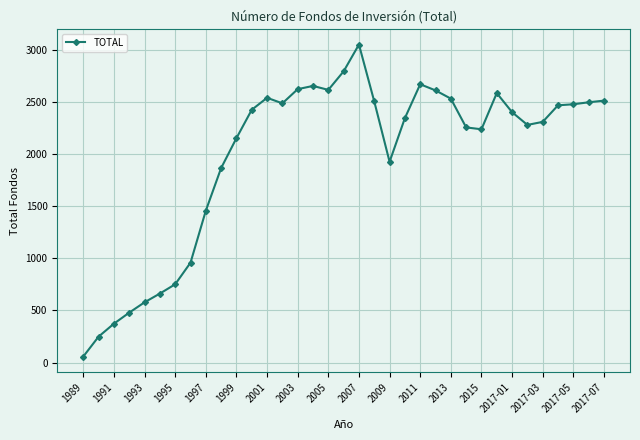

True or false: the data has more than 2 interior local peaks.

True